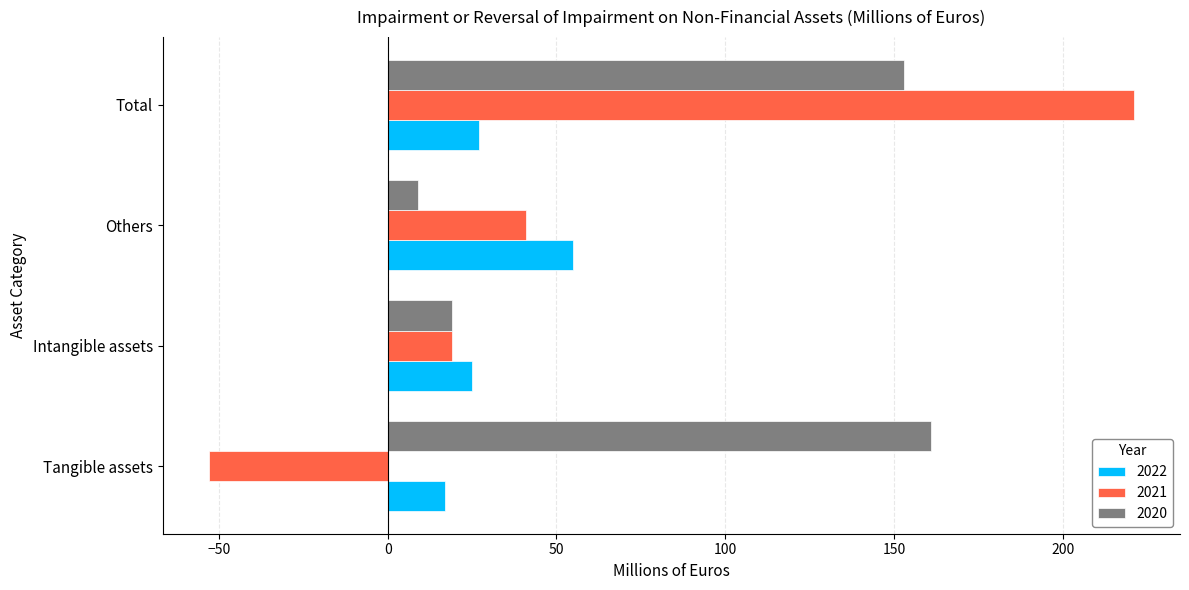

True or false: 2022 has a value of 11 at Total.

False